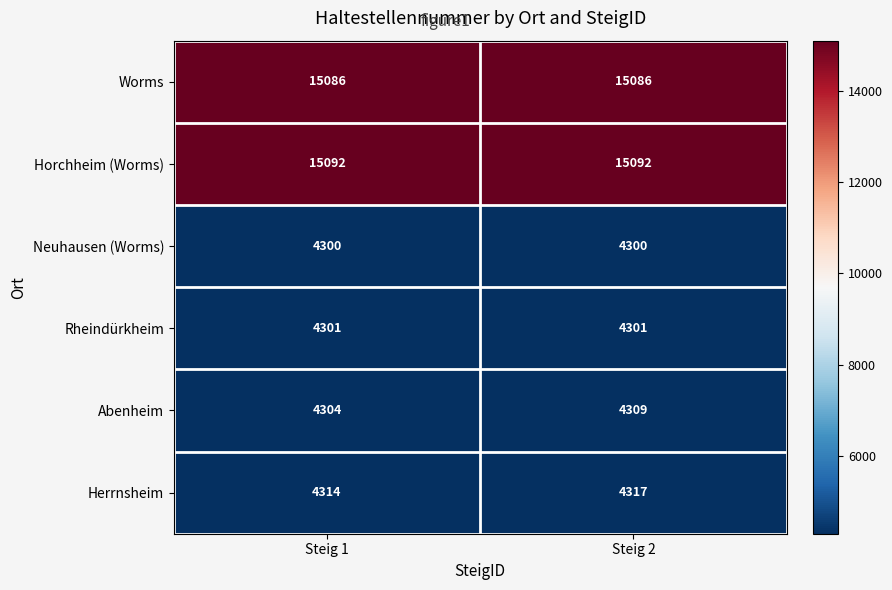

What is the sum of all Worms values?

30172